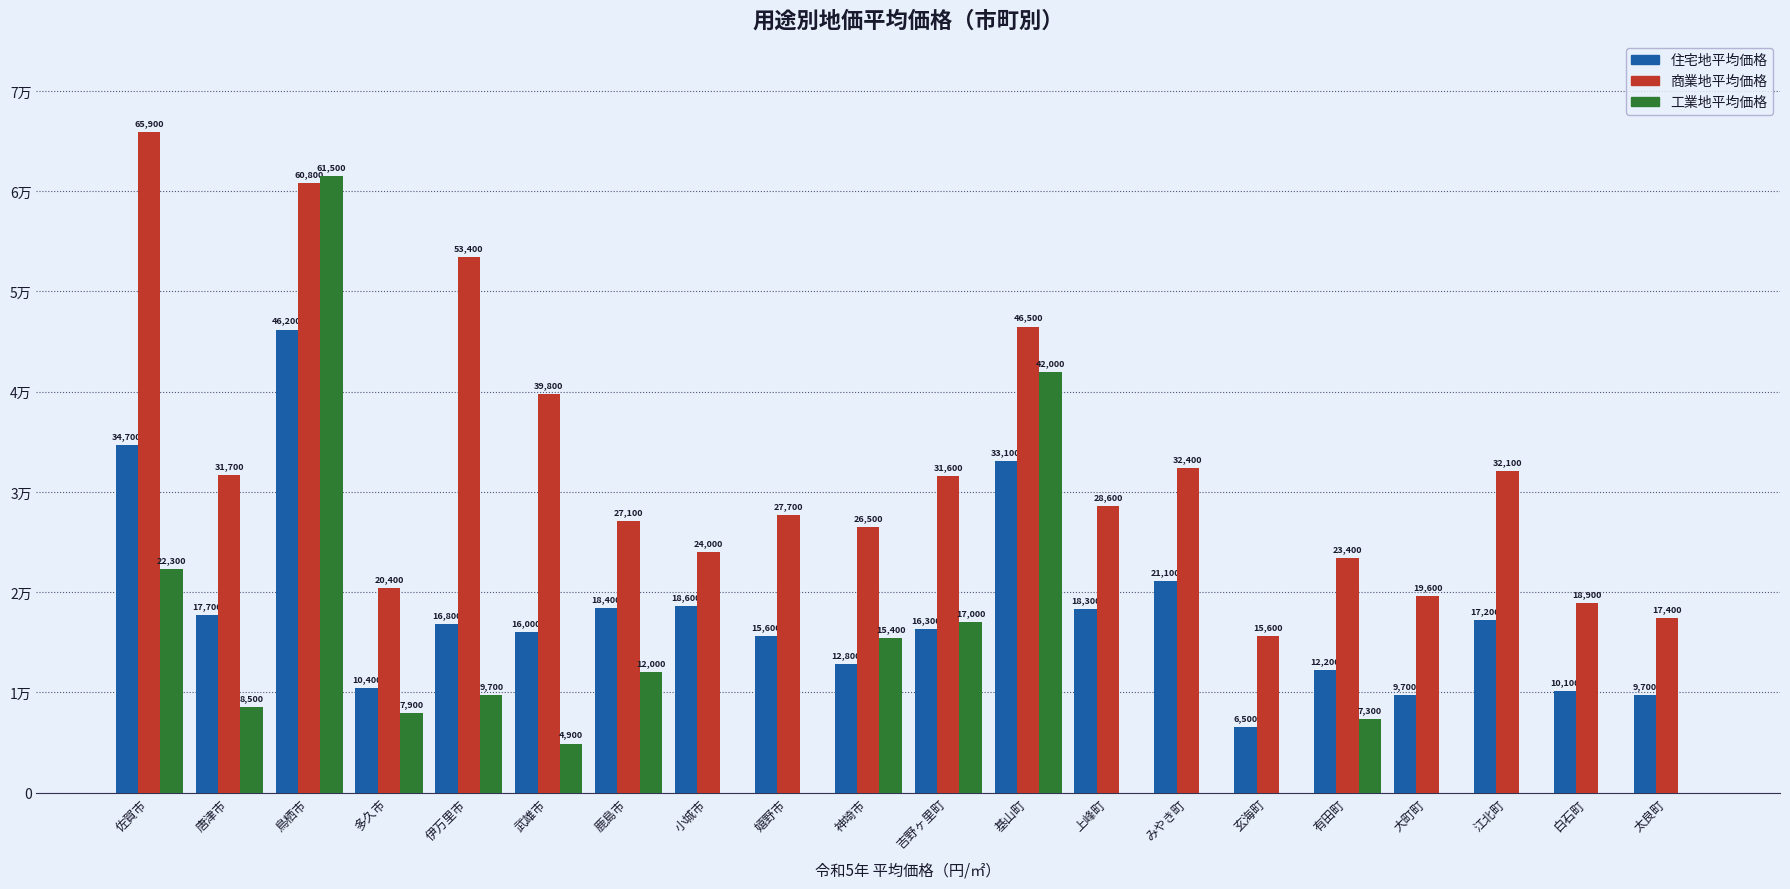

What is the label of the 8th bar from the left?

小城市